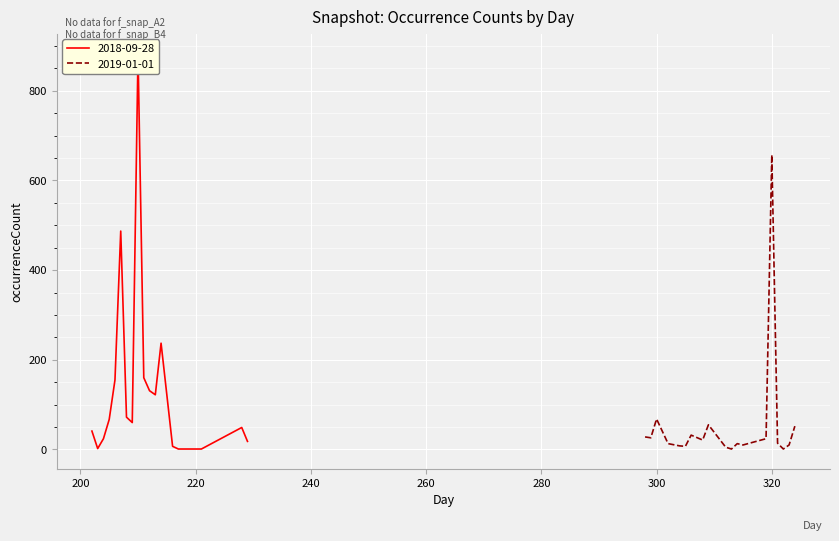

How many categories are shown in the chart?

19